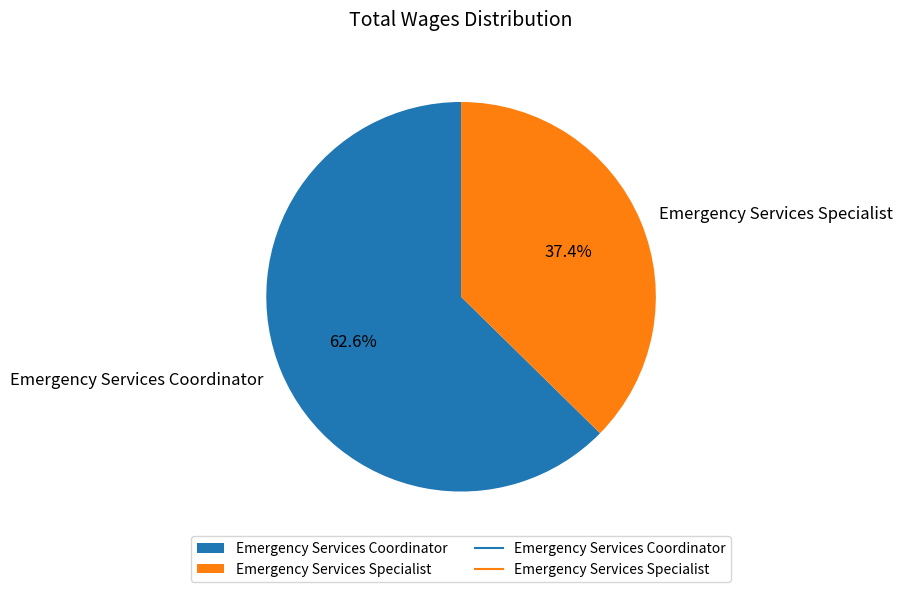

To the nearest percent, what is the average slice percentage?

50%